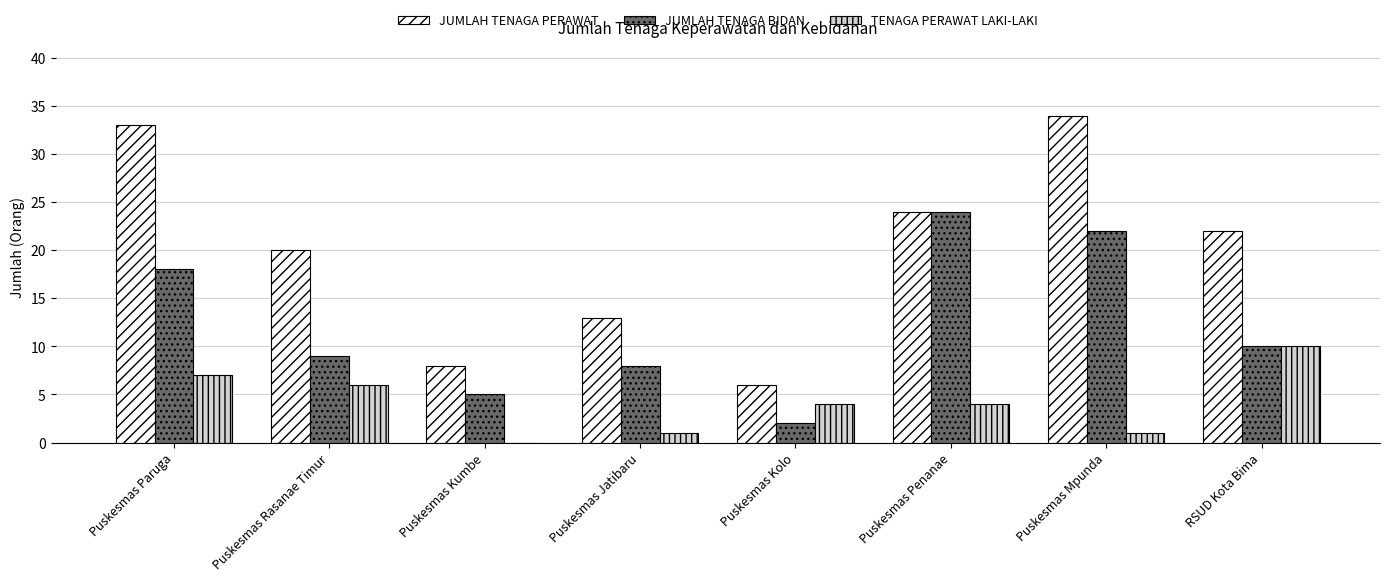

Reading left to right, extract all data points from this chart.

JUMLAH TENAGA PERAWAT: 33	20	8	13	6	24	34	22
JUMLAH TENAGA BIDAN: 18	9	5	8	2	24	22	10
TENAGA PERAWAT LAKI-LAKI: 7	6	0	1	4	4	1	10